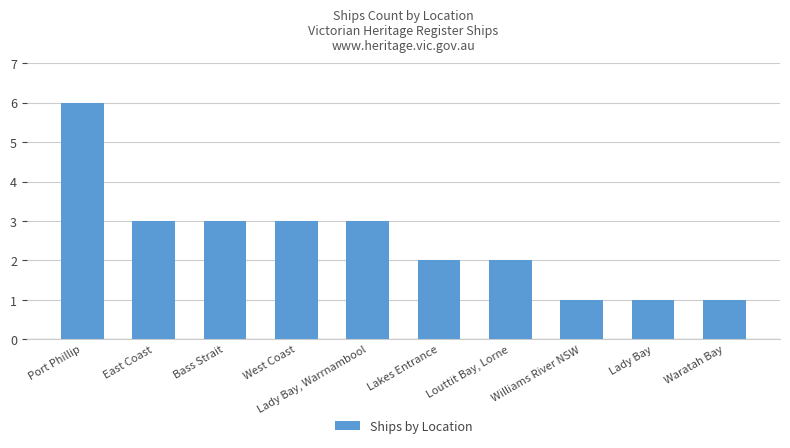

Count the number of categories in the chart.

10